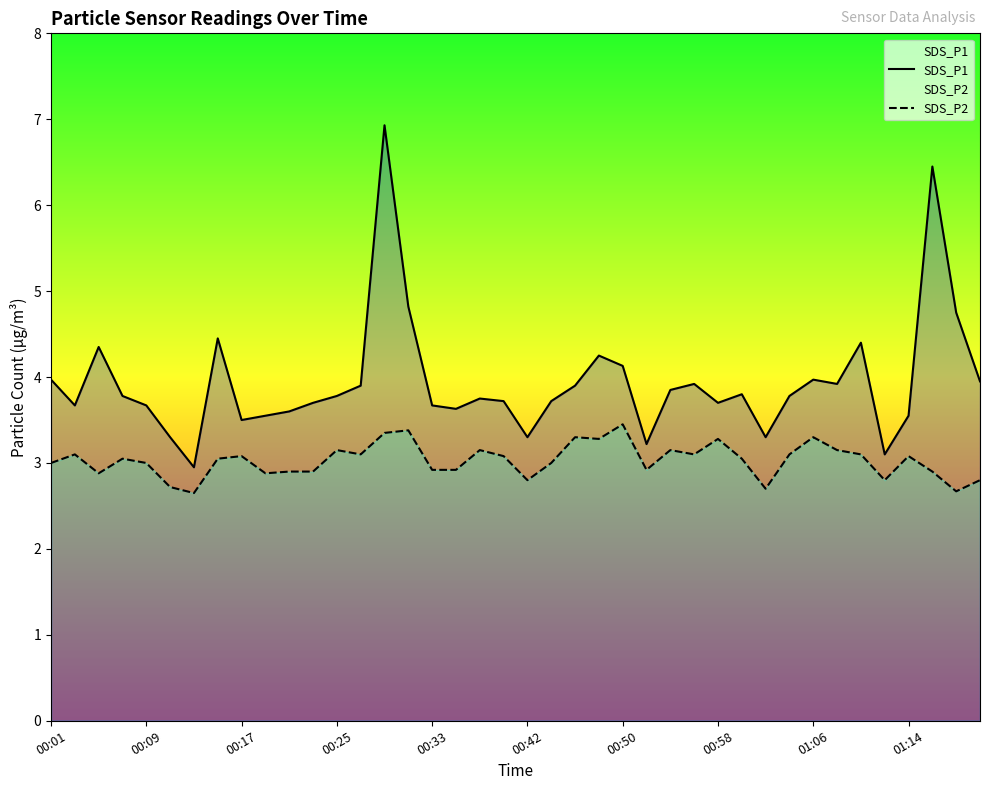

What is the spread (max minus min) of values at 00:58?

0.4